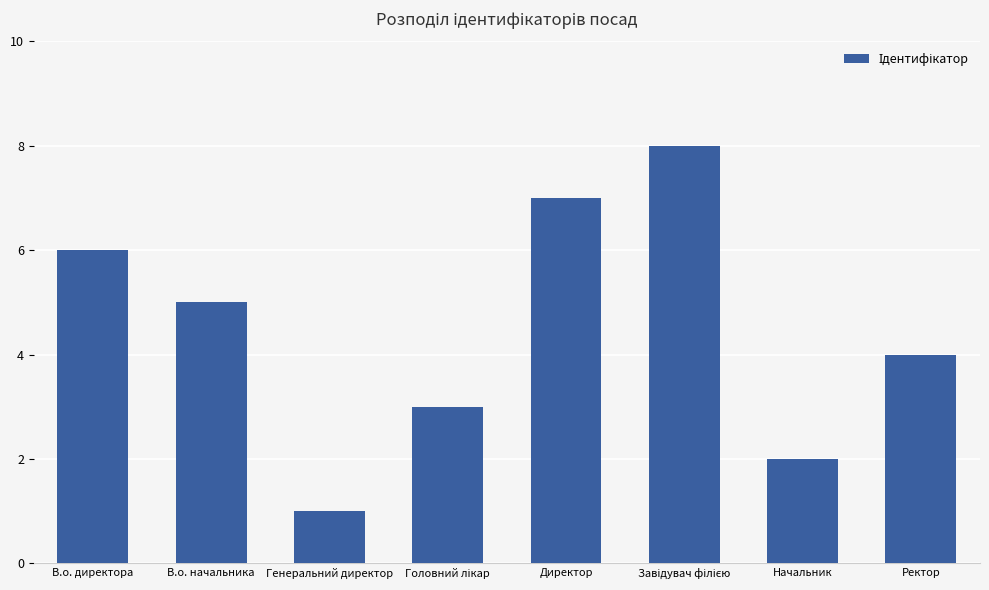

How many distinct data groups are displayed?

1